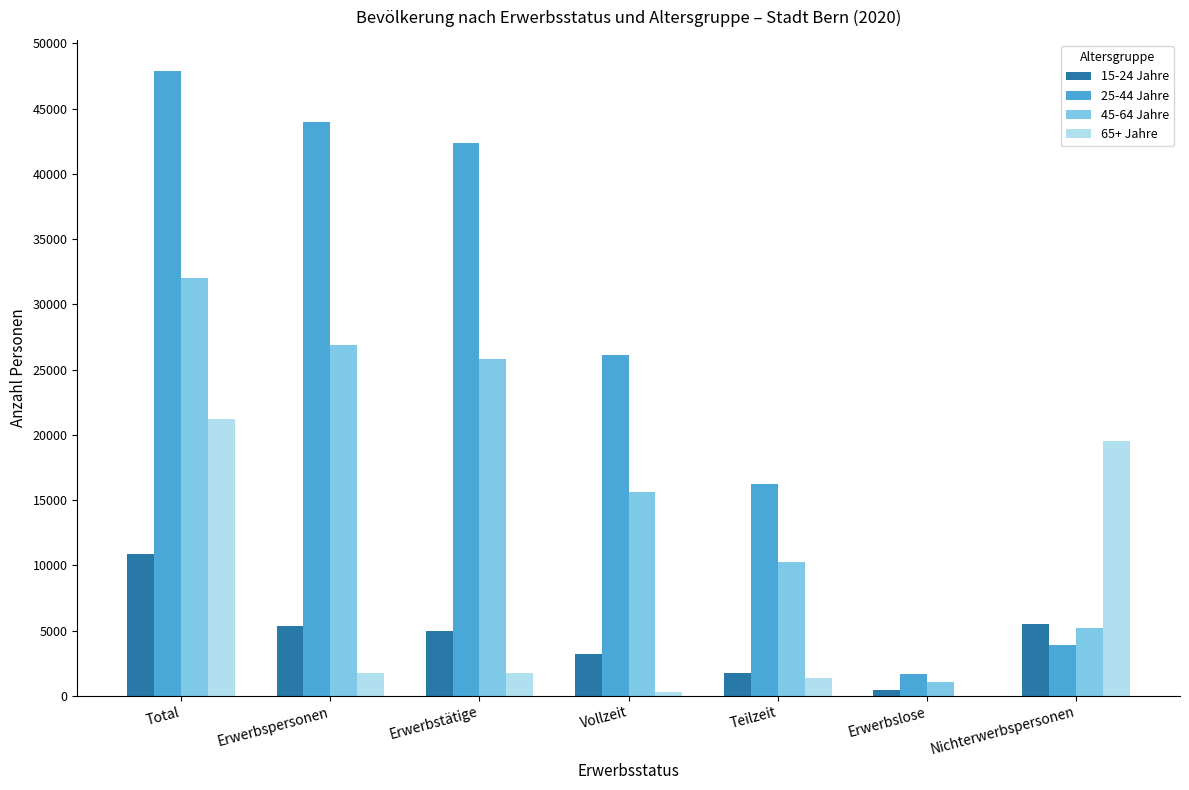

What is the spread (max minus min) of values at Vollzeit?

25789